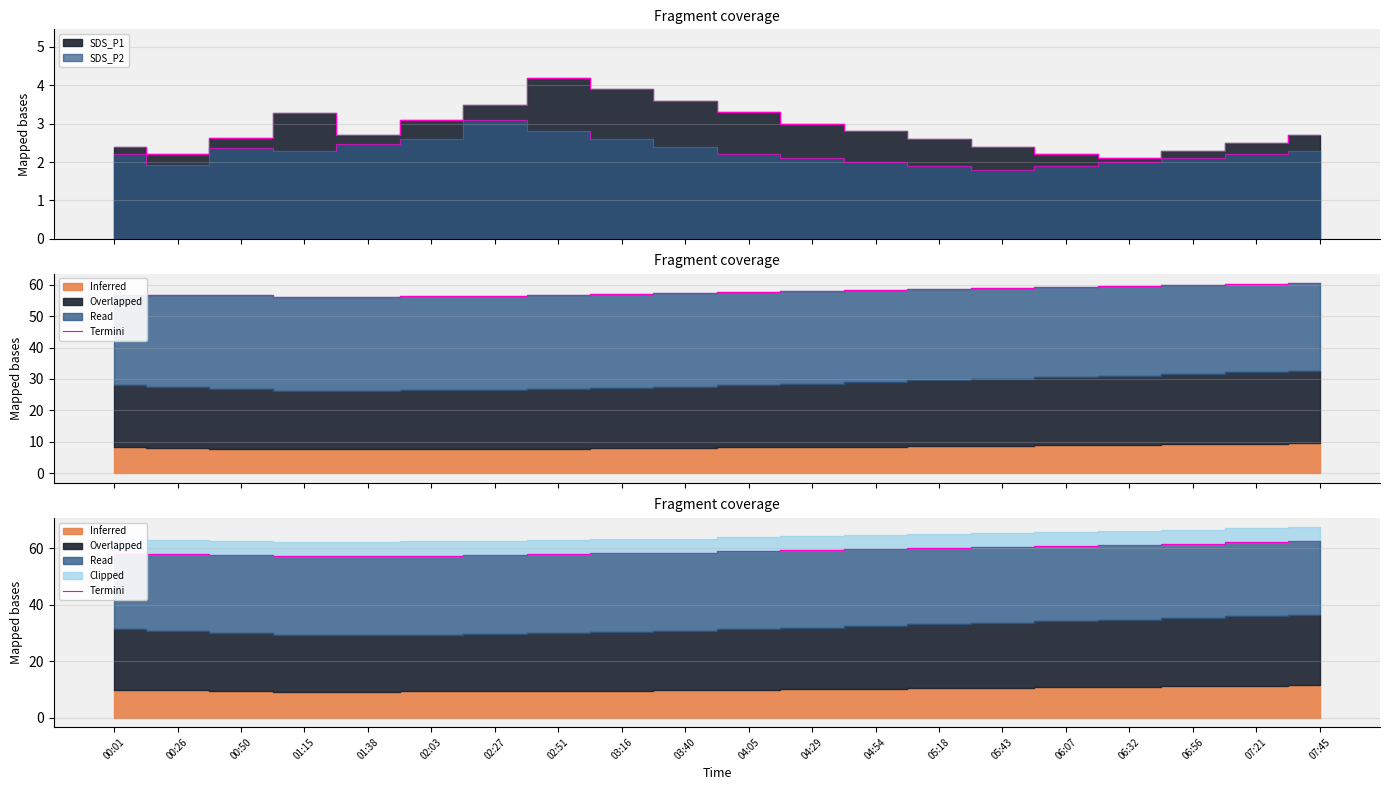

What is the label of the 6th point from the right?

05:43